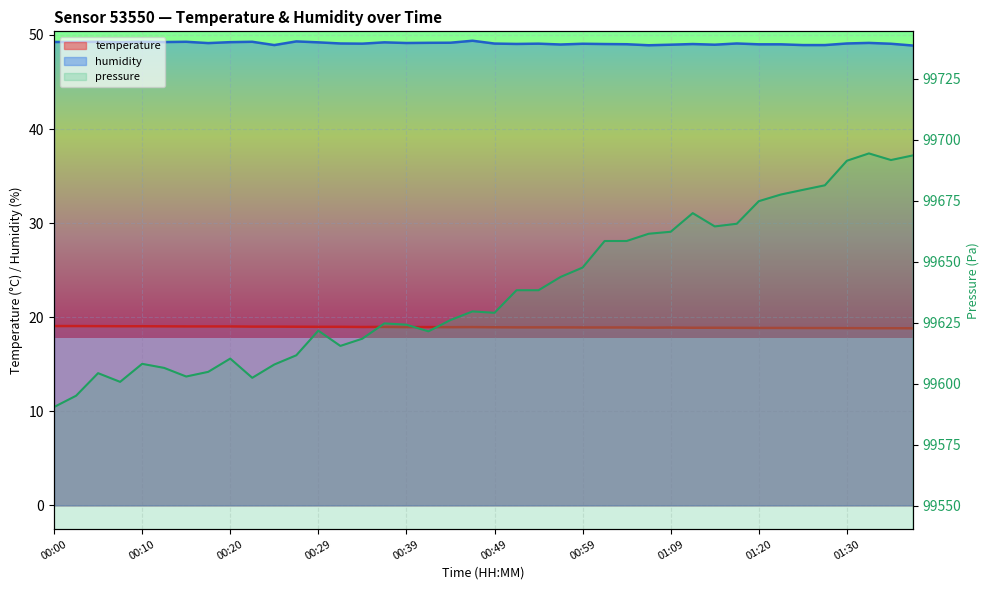

What is the sum of the humidity values at 01:01 and 00:44?

98.2